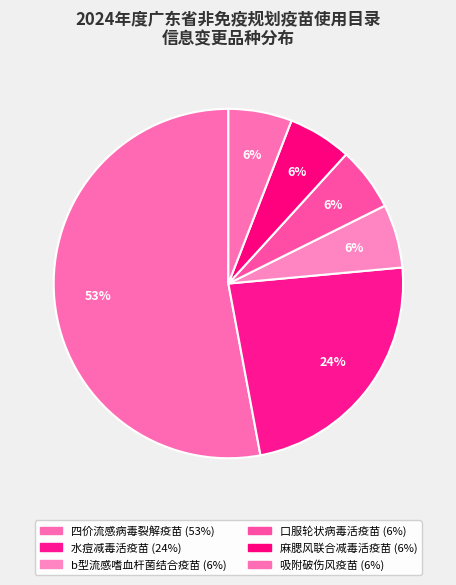

How many segments does this pie chart have?

6